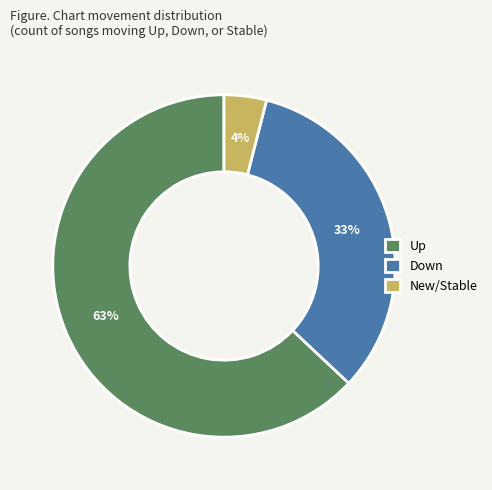

Which category has the smallest portion of the pie?

New/Stable